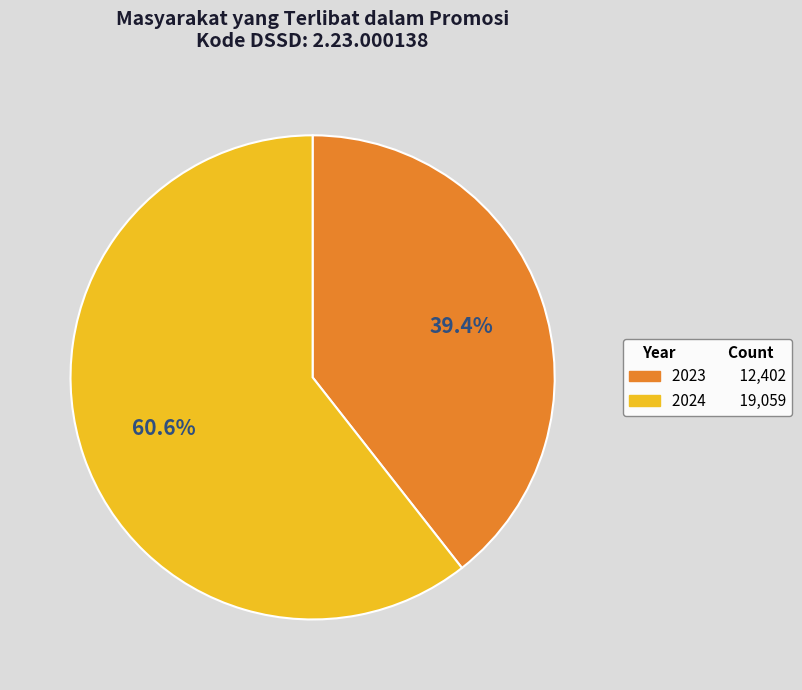

How many segments does this pie chart have?

2